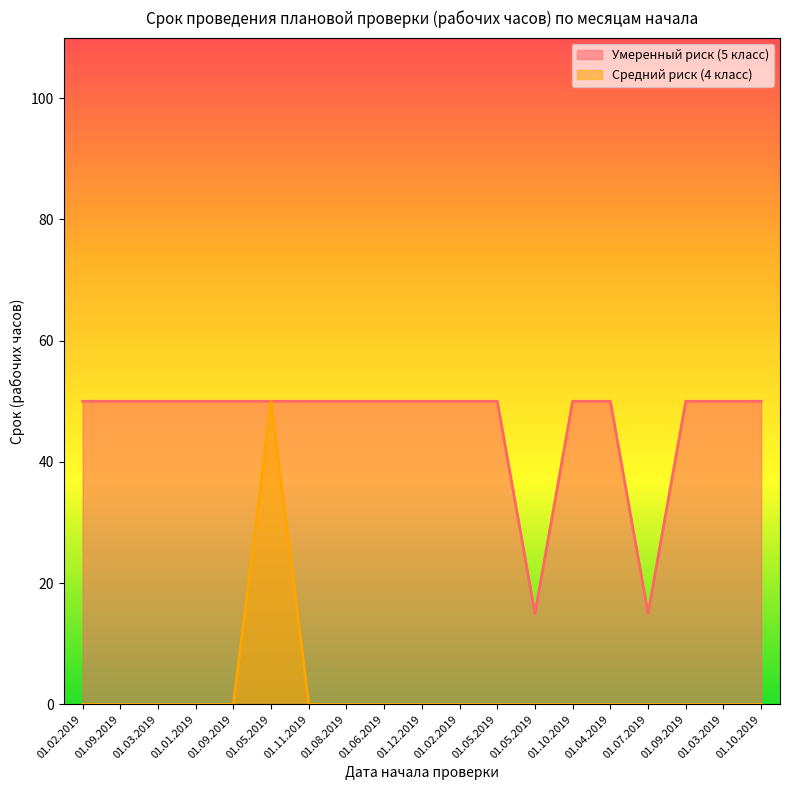

Which series has the widest spread of values?

Средний риск (4 класс)